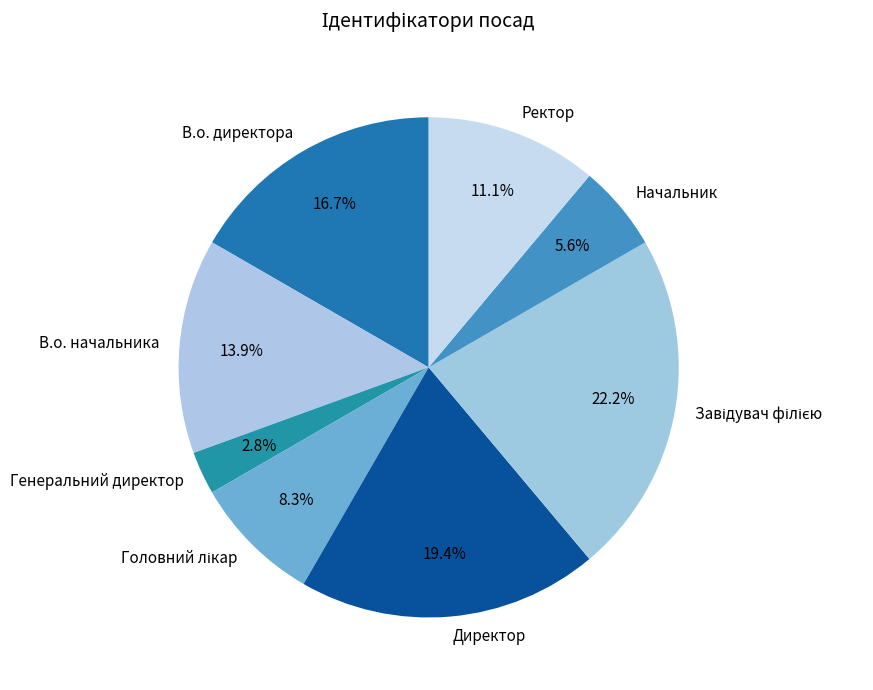

What percentage is the Ректор slice, to the nearest percent?

11%